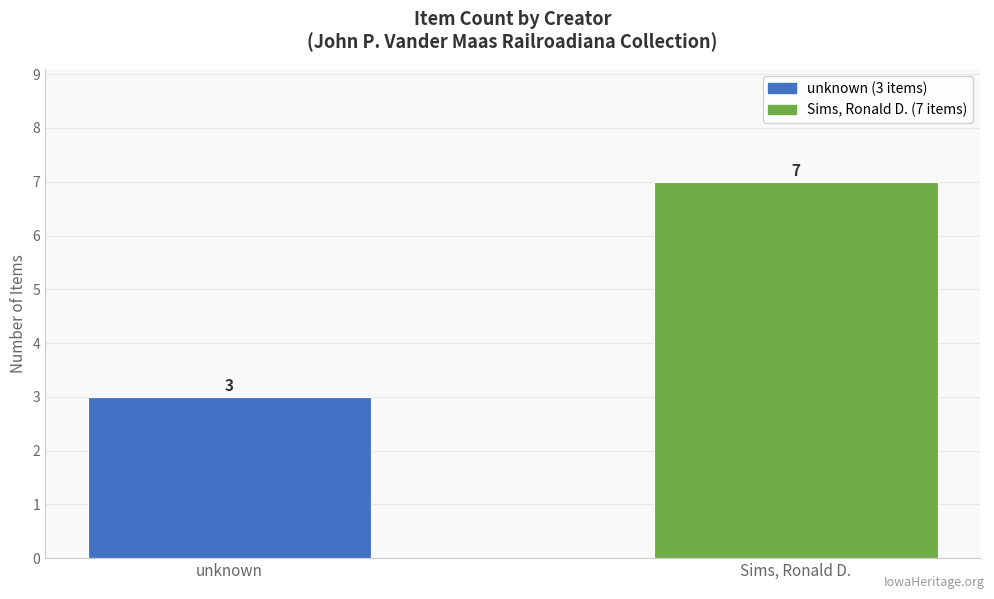

What is the change in value from unknown to Sims, Ronald D.?

+4